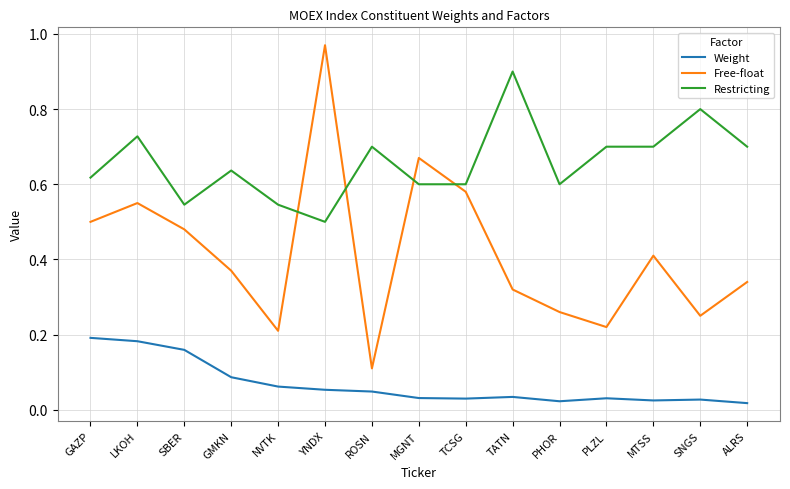

Which series has the widest spread of values?

Free-float